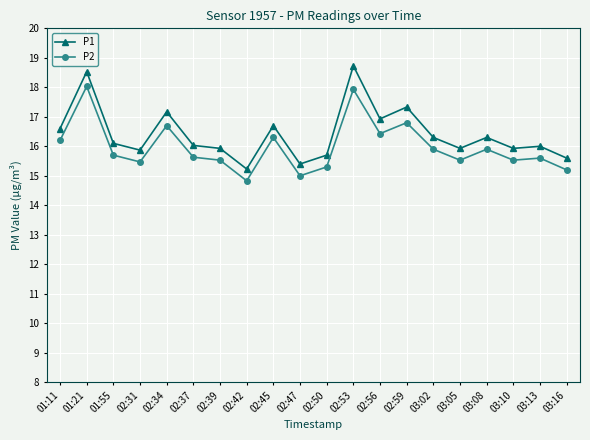

What is the total value across all series at 01:21?

36.6